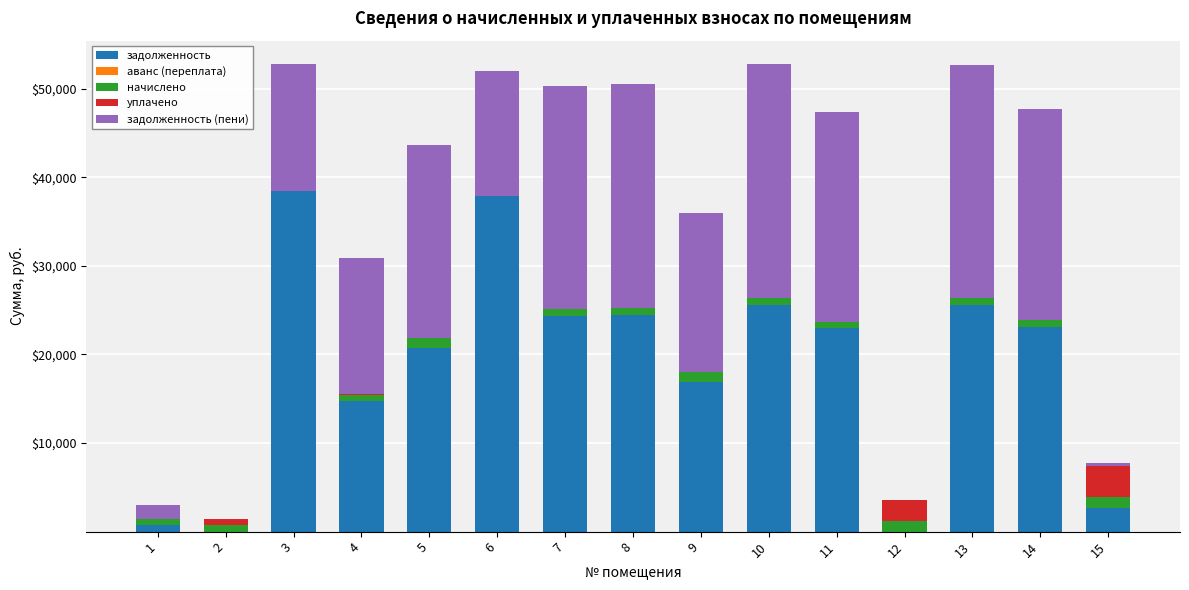

Which series has the largest total across all categories?

задолженность